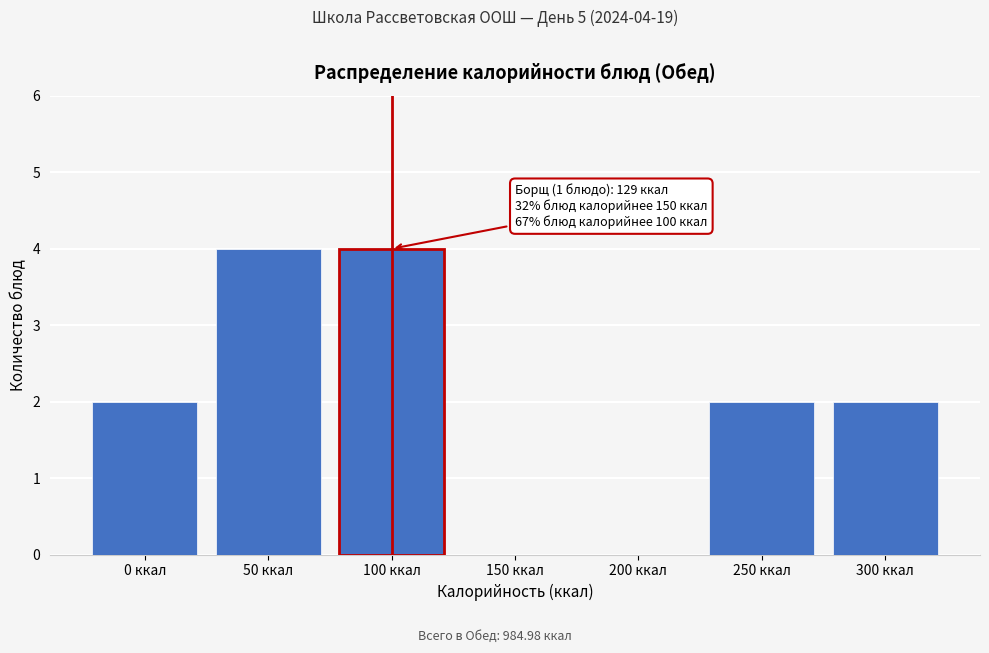

Reading left to right, what are all the values shown in this chart?

0 ккал=2	50 ккал=4	100 ккал=4	150 ккал=0	200 ккал=0	250 ккал=2	300 ккал=2